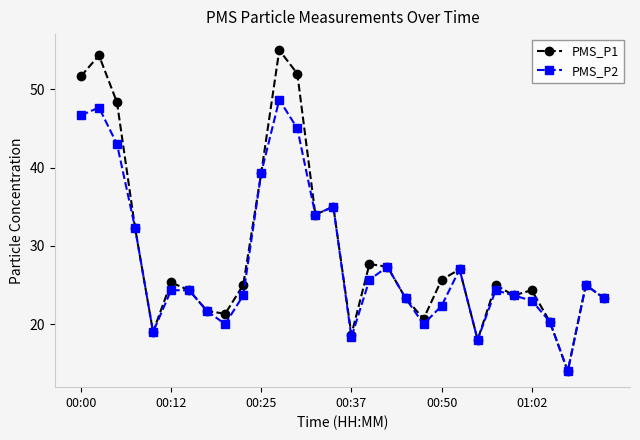

Which series has the largest range (max minus min)?

PMS_P1